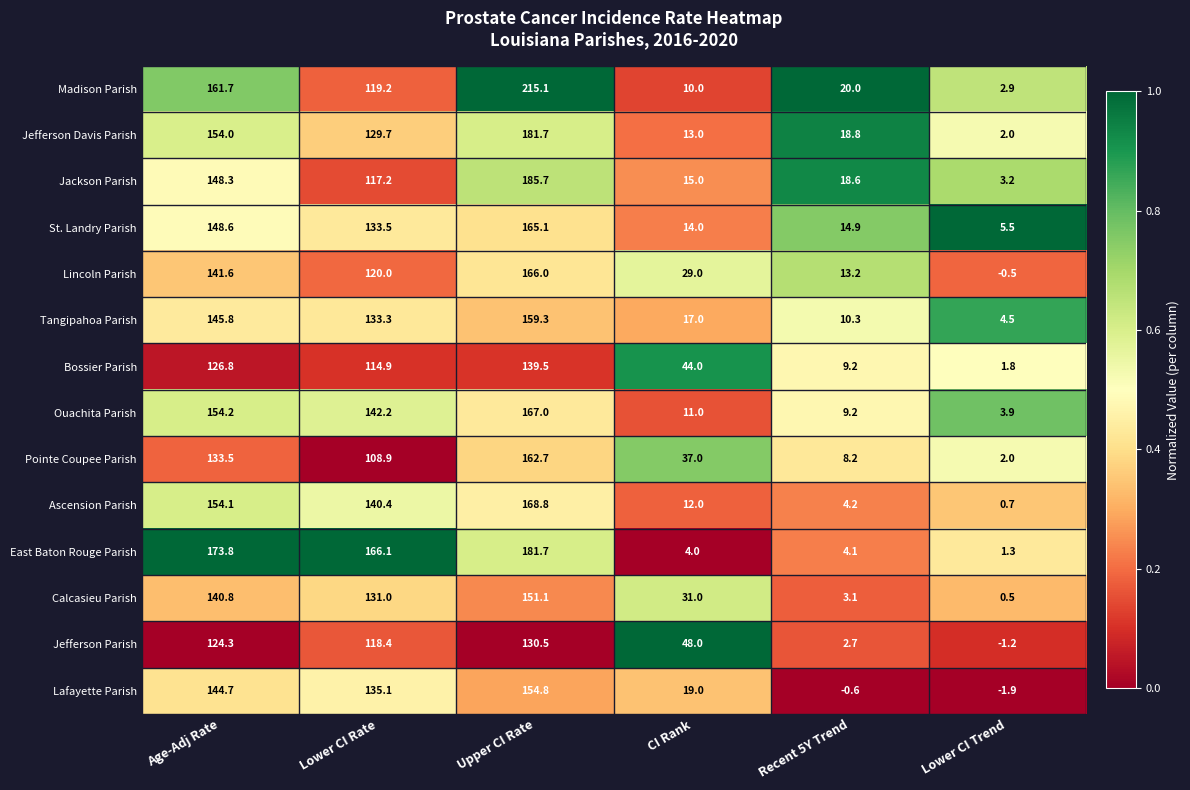

What is the total value across all series at Upper CI Rate?

2329.0